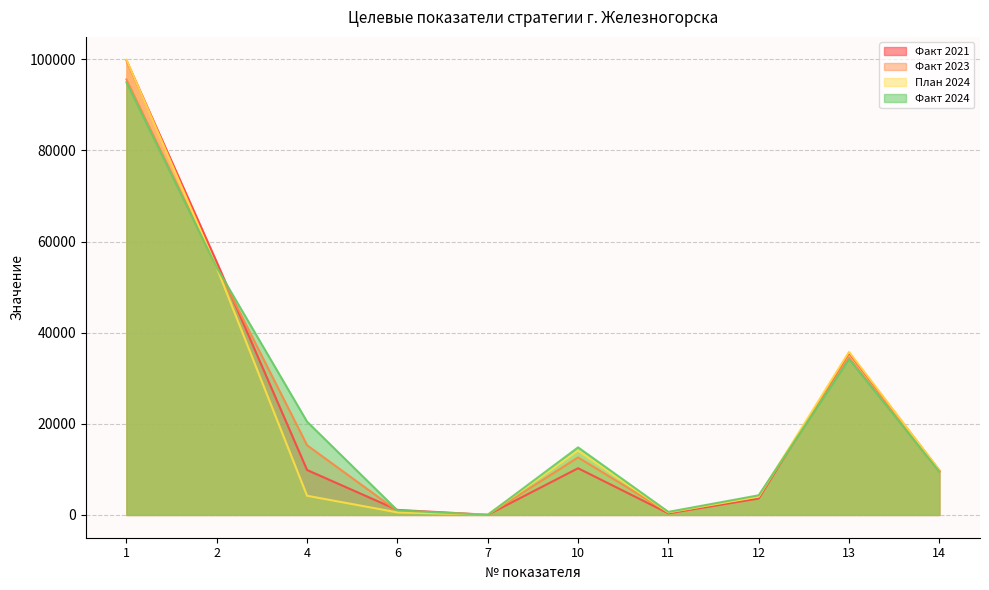

Between which two adjacent categories do План 2024 and Факт 2024 first intersect?

1 and 2